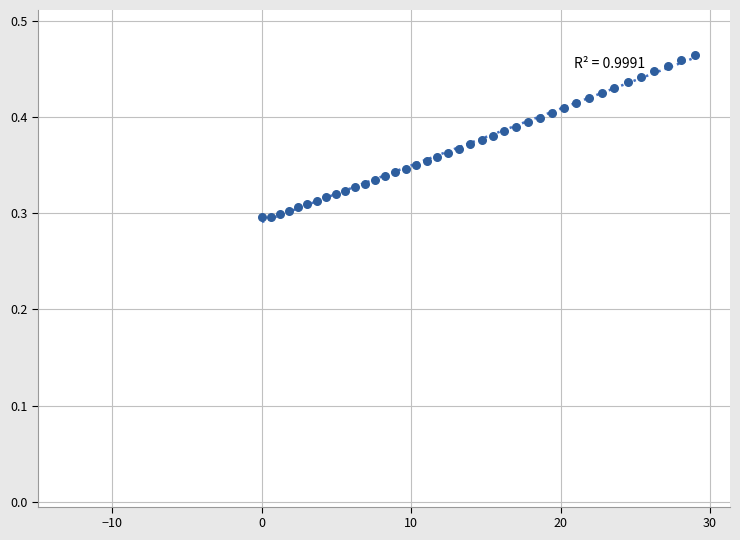

What is the range of X values (max minus min)?

29.0